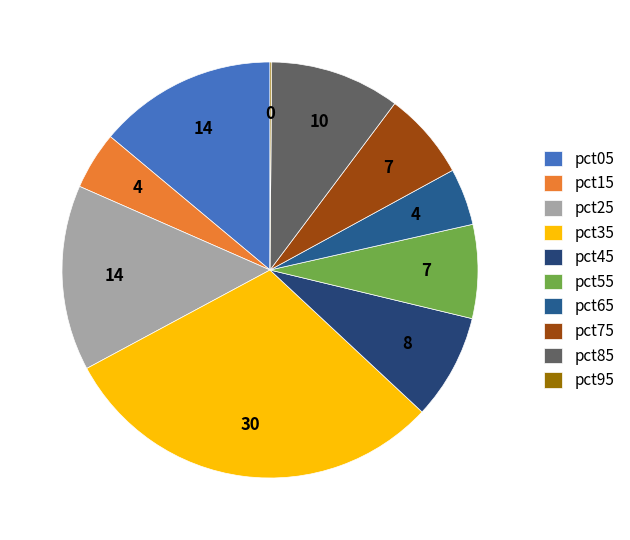

How many slices are in this pie chart?

10